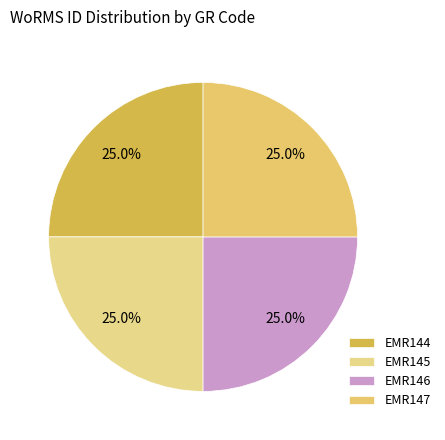

Count the number of slices in the pie.

4